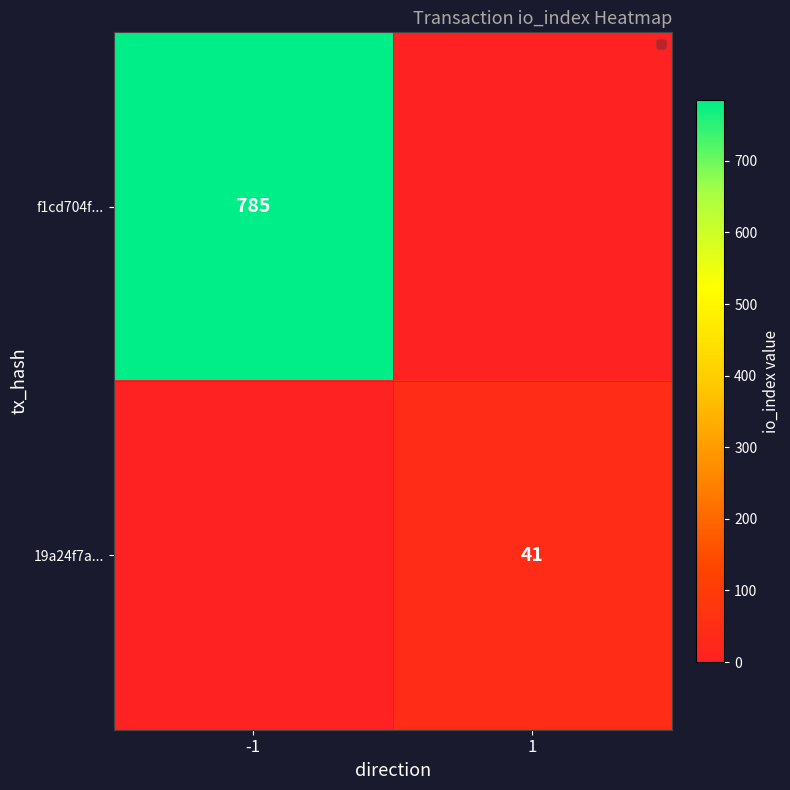

How many series are shown in this chart?

2